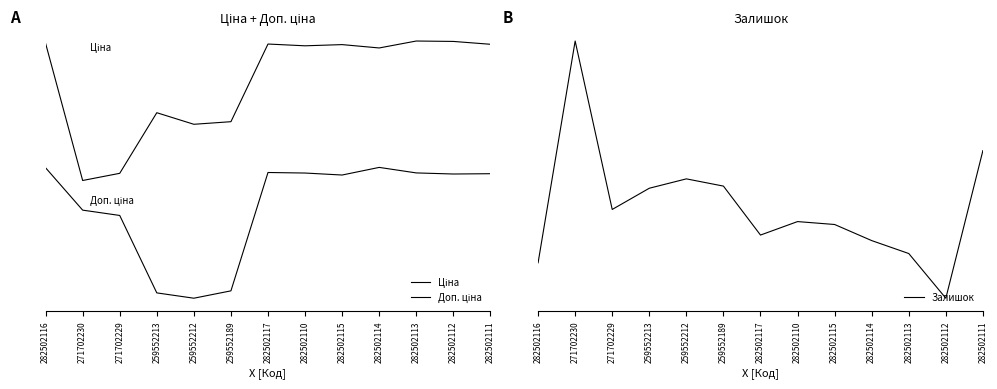

Which label corresponds to the largest value in the chart?

282502113